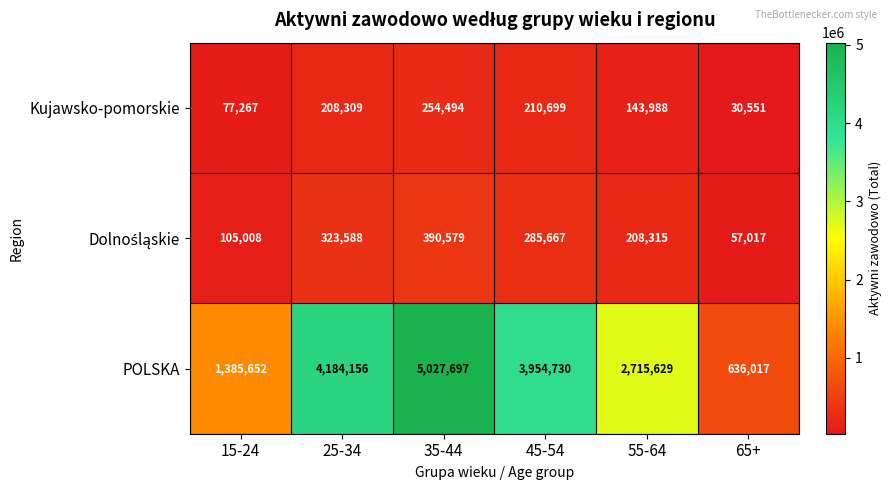

Between 15-24 and 65+, which series saw the biggest shift?

POLSKA